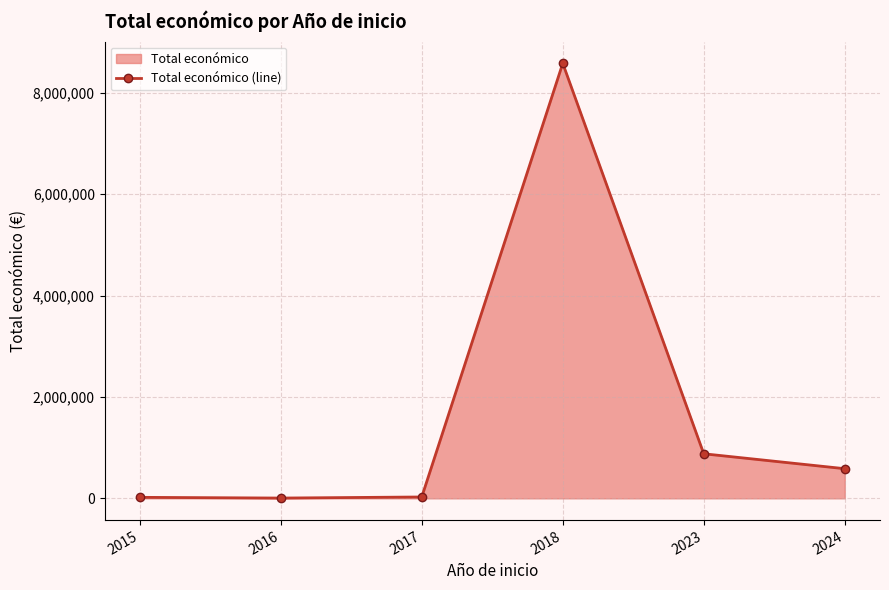

Between 2017 and 2023, which is larger?

2023